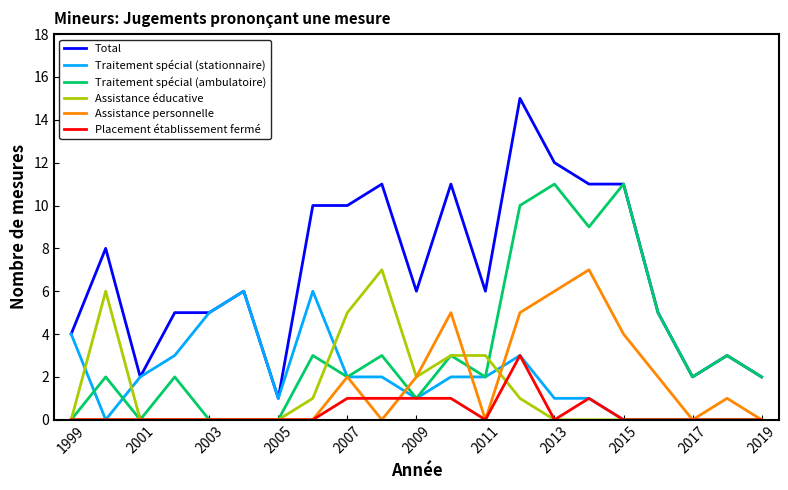

Which series has the largest range (max minus min)?

Total